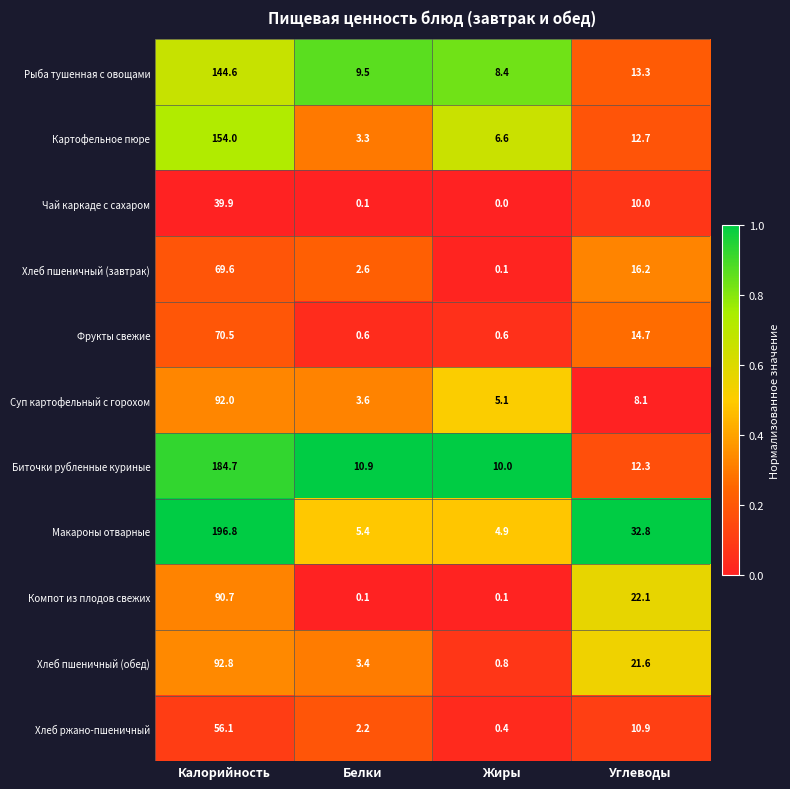

Count the number of categories in the chart.

4